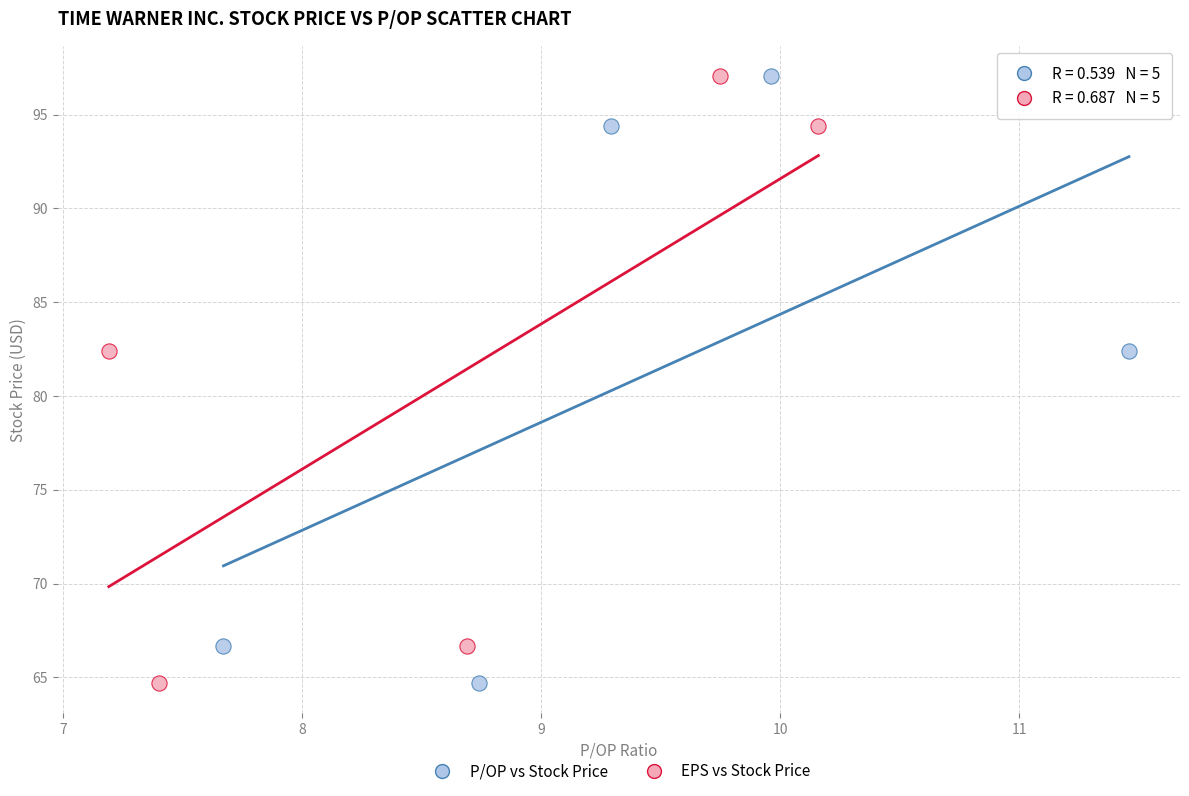

What are all the series names shown in the legend?

P/OP vs Stock Price, EPS vs Stock Price